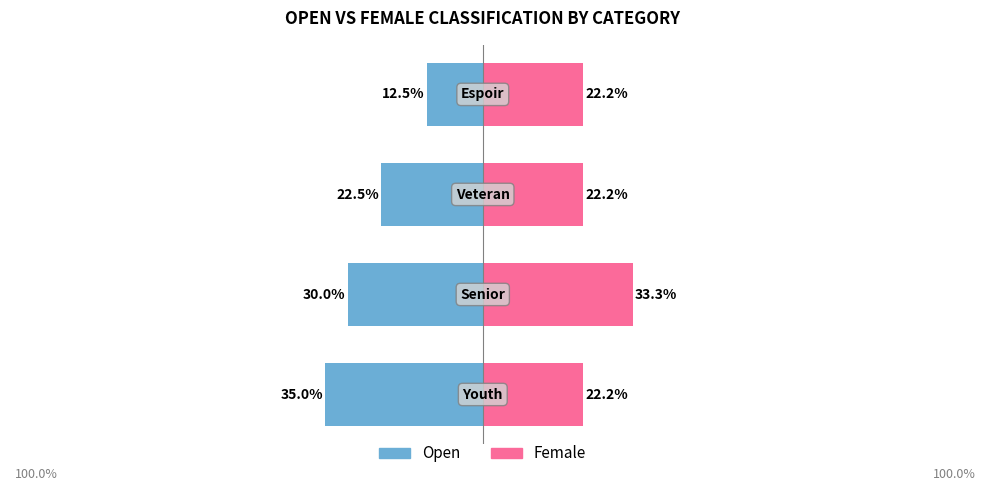

What is the minimum value shown in the chart?

-35.0